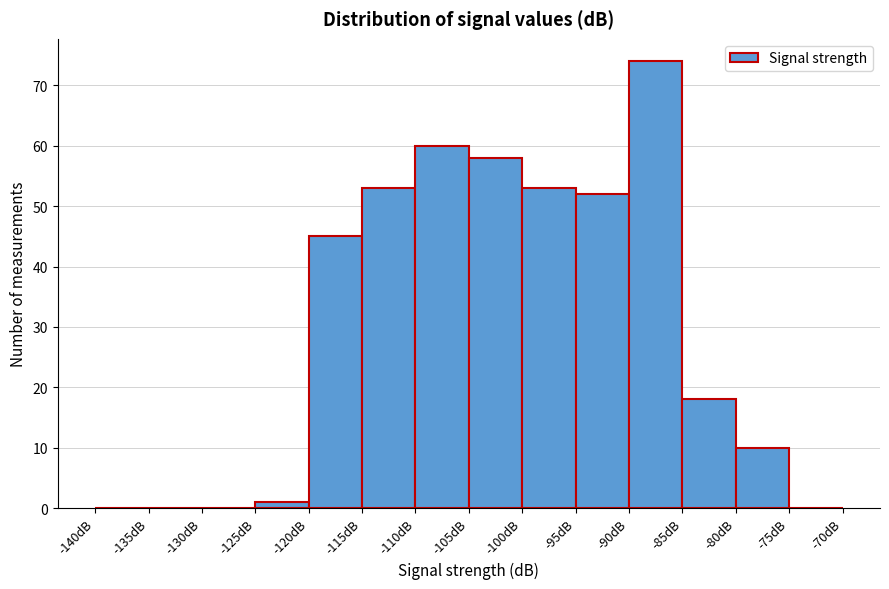

Reading left to right, list every bar in this chart as the range it spans on the x-axis followed by its height. The values are not printed on the chart, so give them approximately, as read against the axis.

-140 to -135: 0
-135 to -130: 0
-130 to -125: 0
-125 to -120: 1
-120 to -115: 45
-115 to -110: 53
-110 to -105: 60
-105 to -100: 58
-100 to -95: 53
-95 to -90: 52
-90 to -85: 74
-85 to -80: 18
-80 to -75: 10
-75 to -70: 0